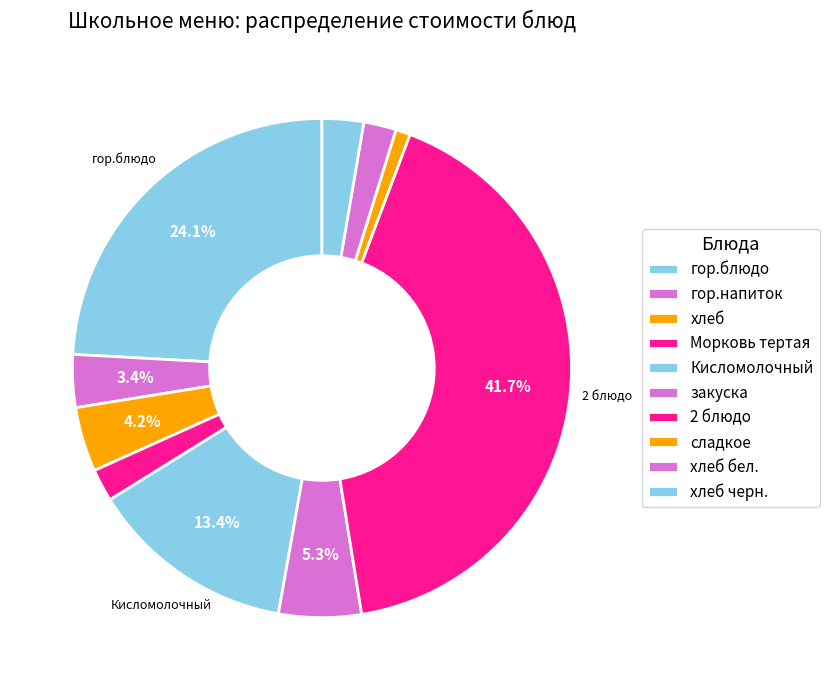

Does Морковь тертая represent more than half of the total?

No